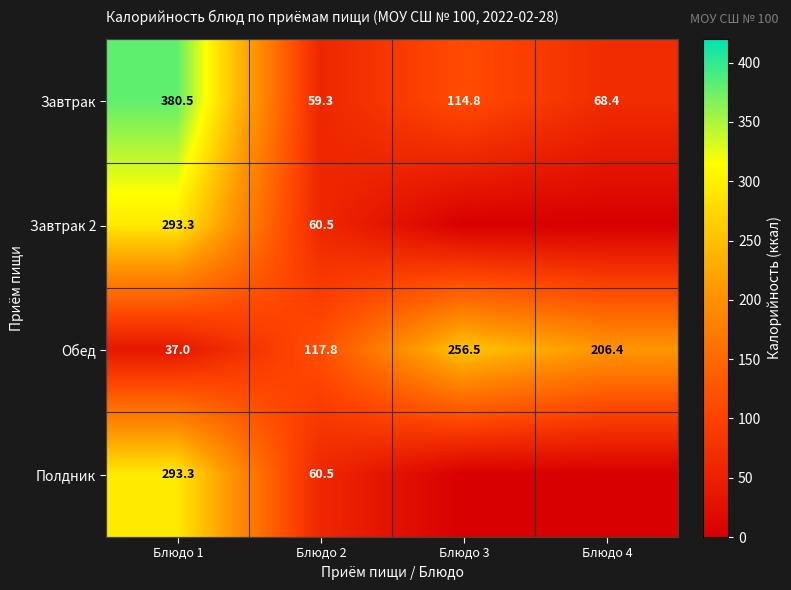

Count the number of categories in the chart.

4